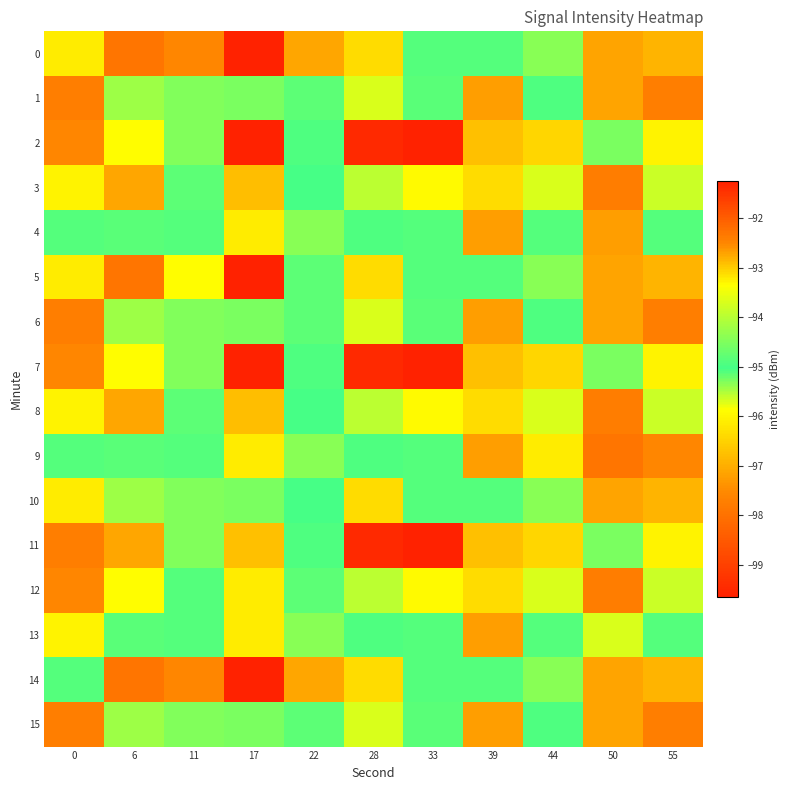

Count the number of categories in the chart.

11